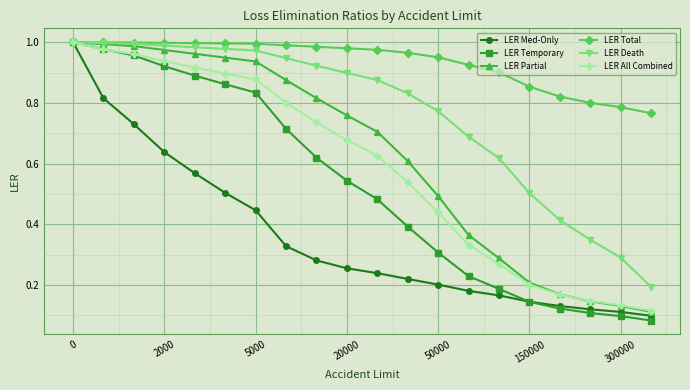

Which series has the largest total across all categories?

LER Total